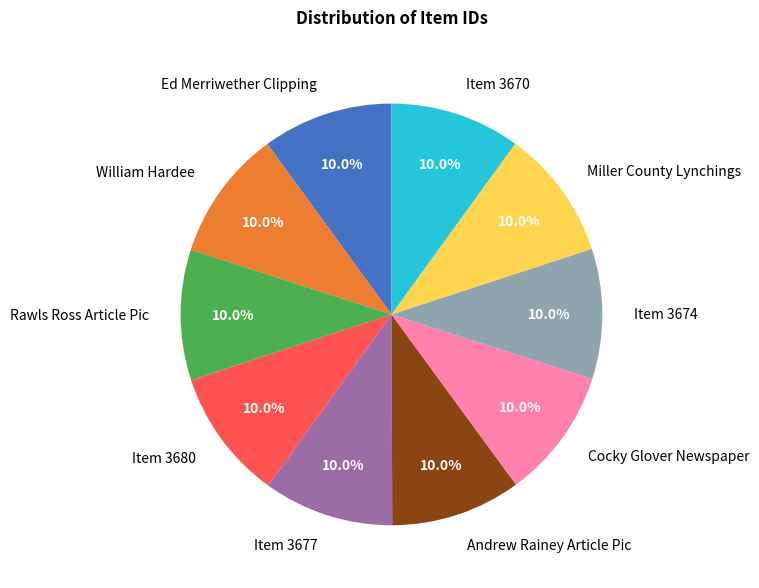

What is the ratio of the value at Item 3677 to the value at Andrew Rainey Article Pic?

1.0